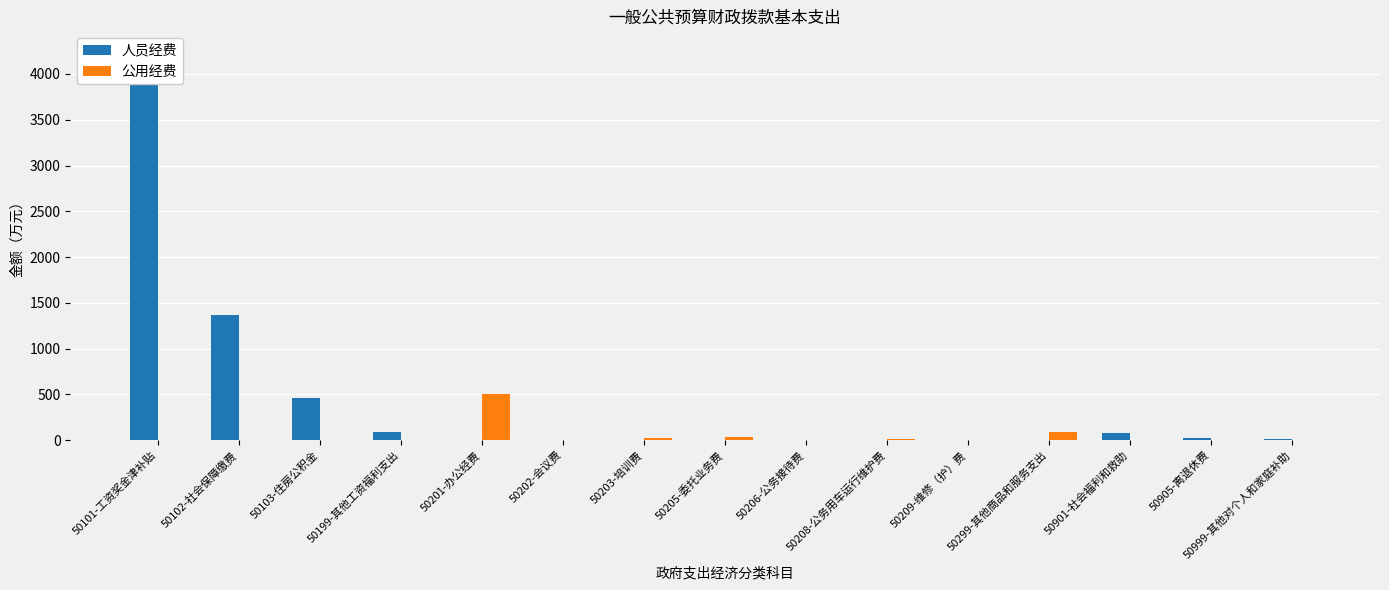

At how many categories does at least one series exceed 2335?

1